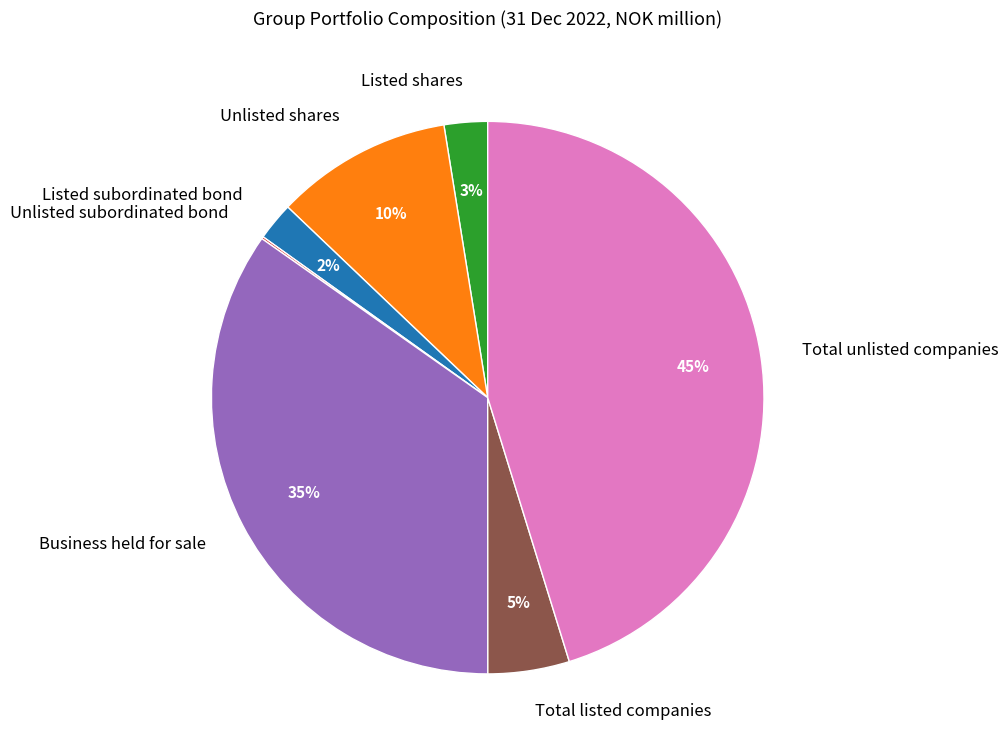

Does Total unlisted companies represent more than half of the total?

No